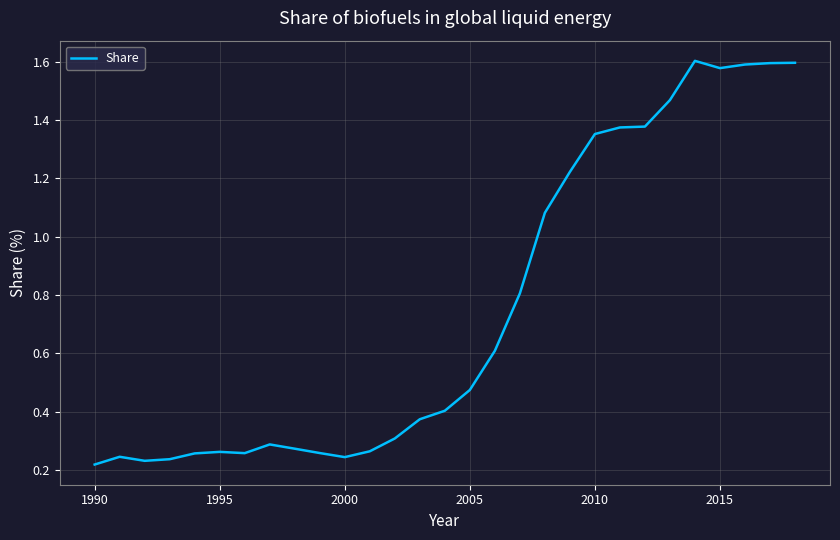

Is it true that the value at 2010 is 1.9?

False